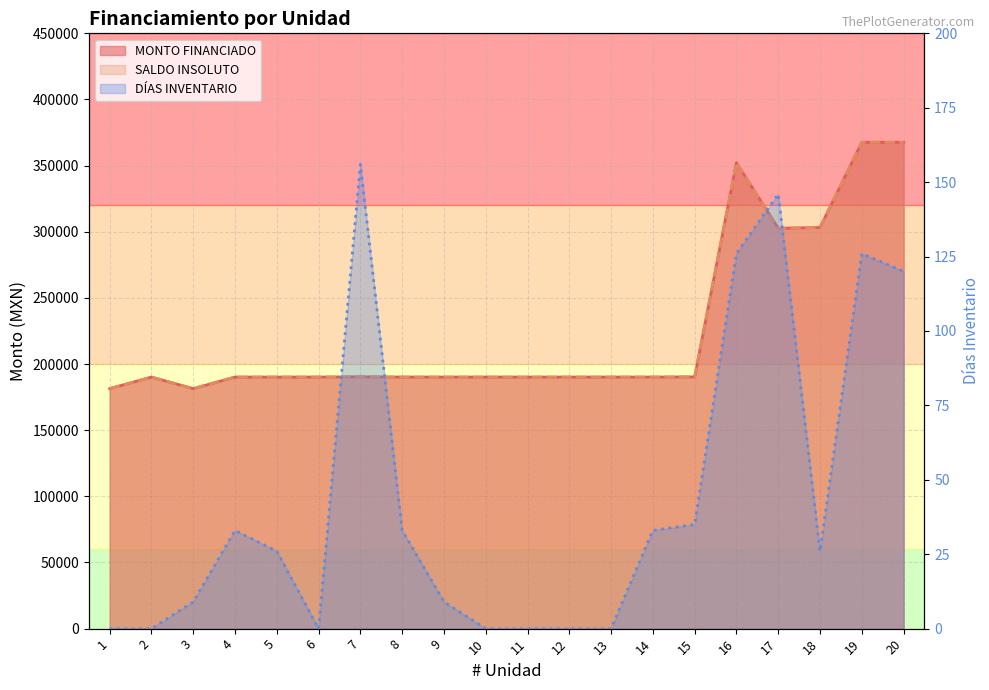

Is it true that SALDO INSOLUTO equals 190164.5 at 9?

True